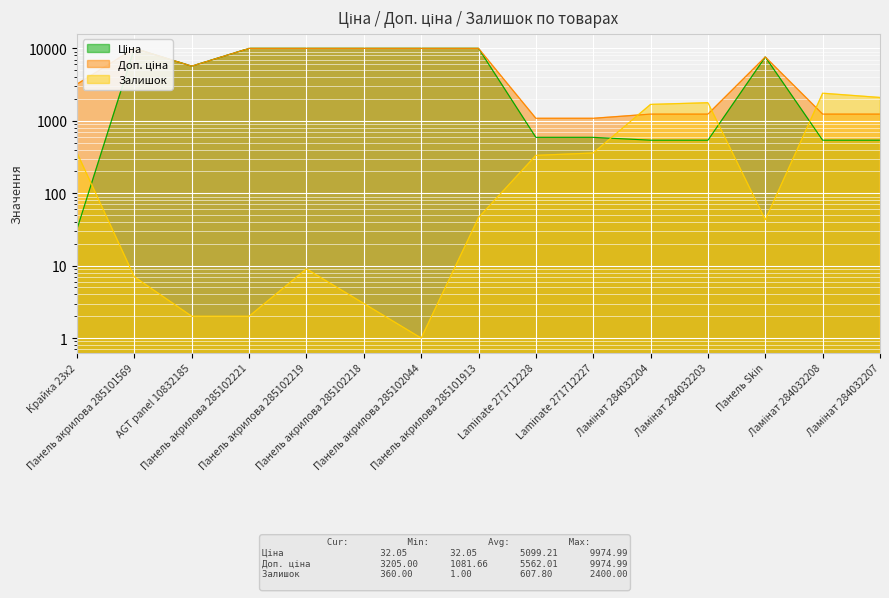

How many interior local peaks does the Залишок series have?

3